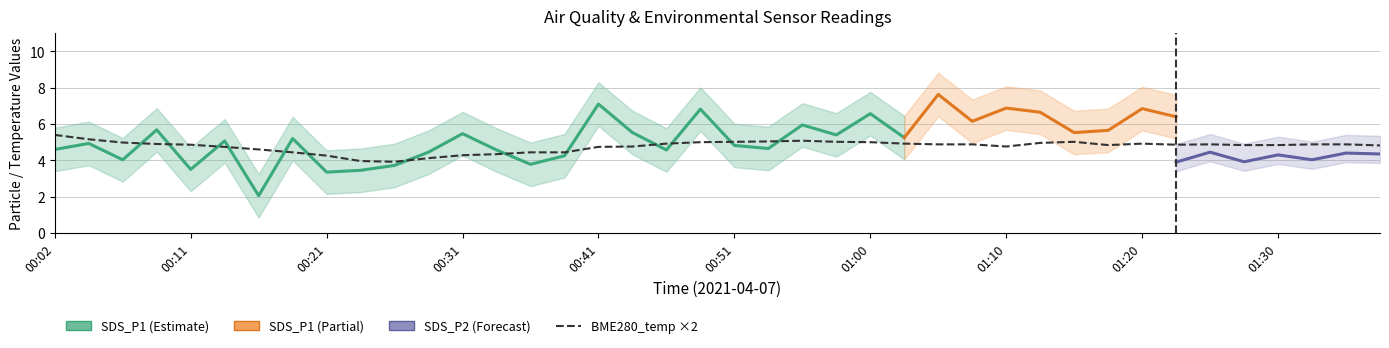

What position from the left is 01:30?

37